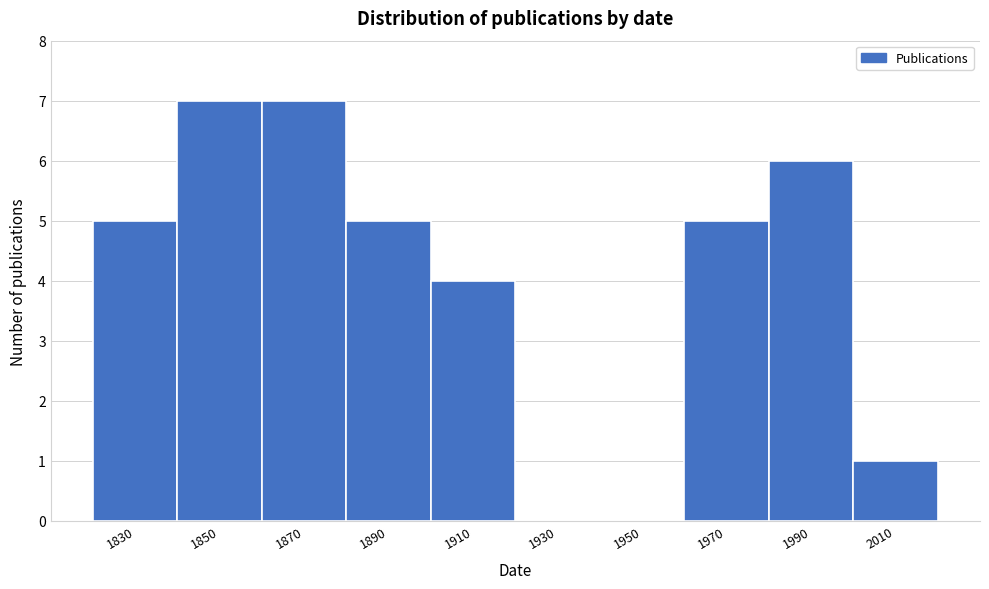

Reading left to right, list all the values displayed in this chart.

1830=5	1850=7	1870=7	1890=5	1910=4	1930=0	1950=0	1970=5	1990=6	2010=1